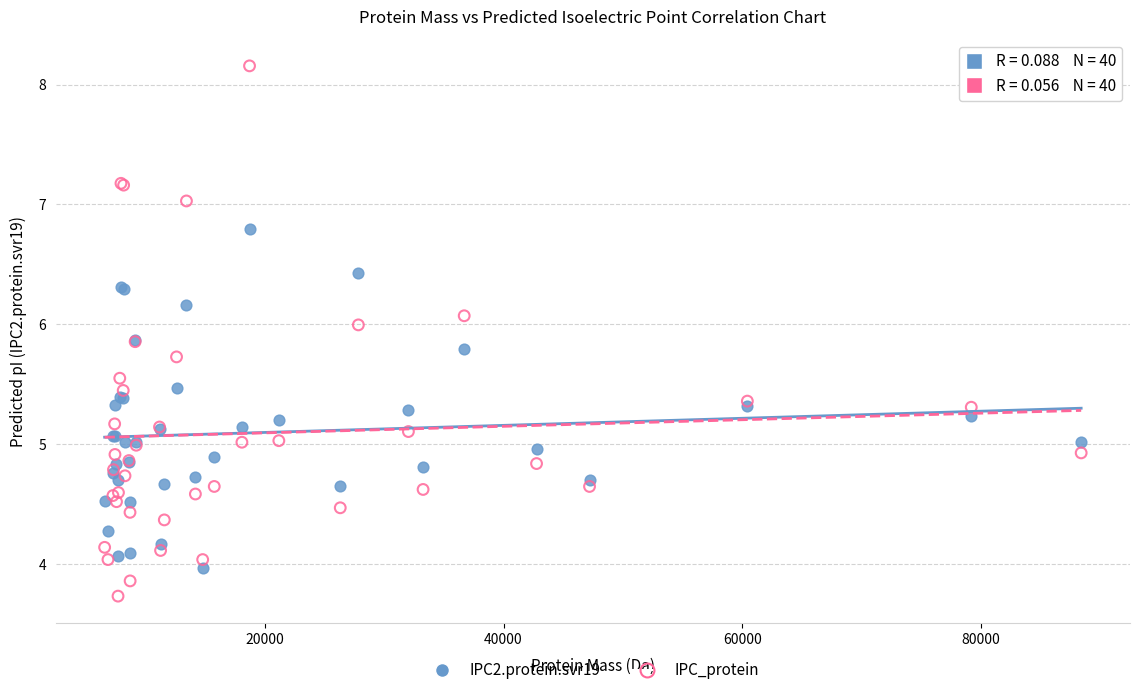

Which series contains the highest Y value?

IPC_protein